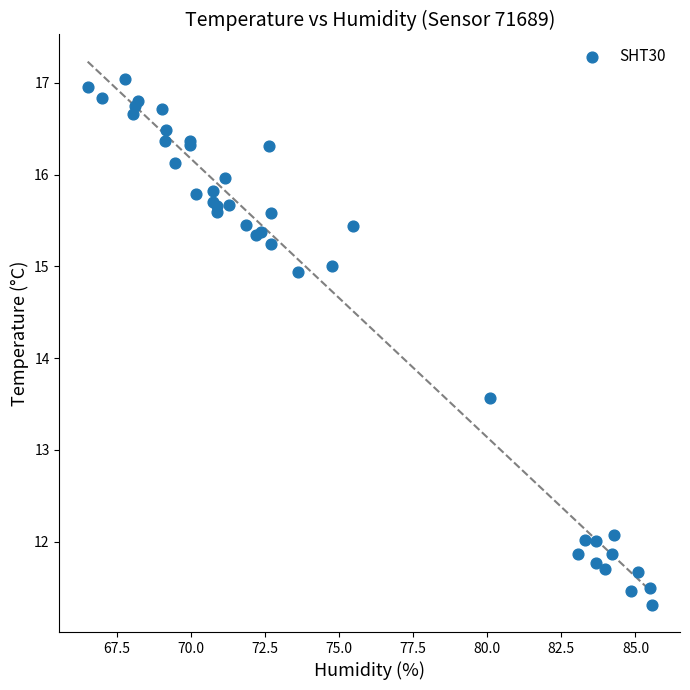

What Y value in the scatter plot is closest to 14?

13.6